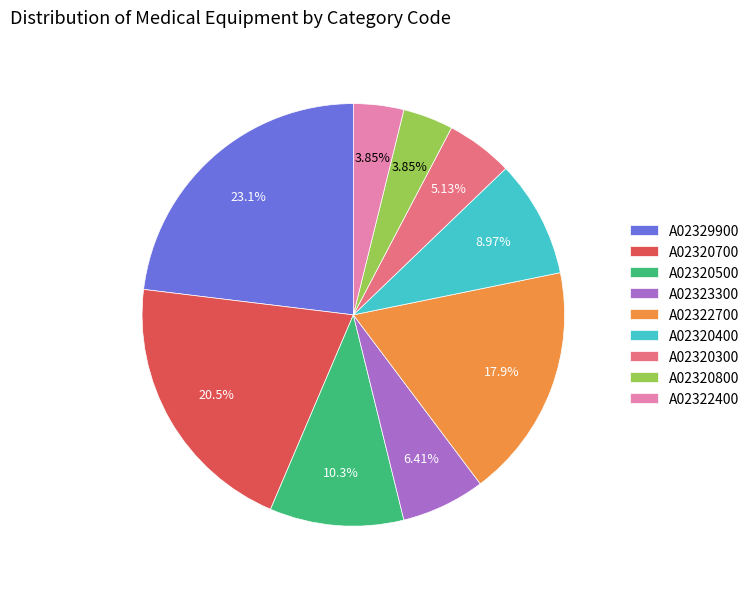

What is the ratio of the value at A02320300 to the value at A02320400?

0.6